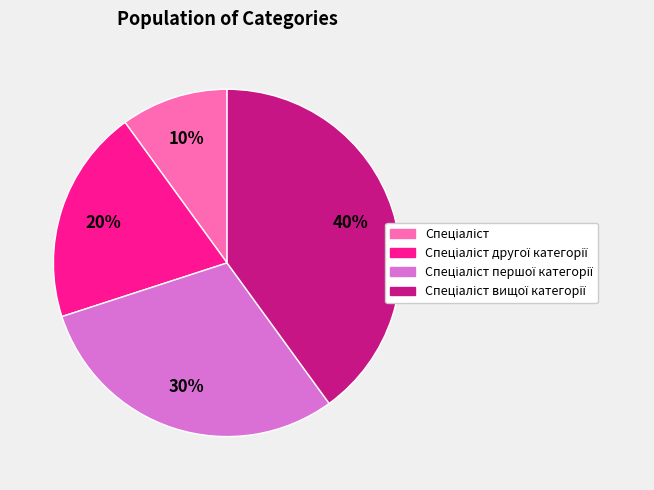

To the nearest percent, what is the average slice percentage?

25%